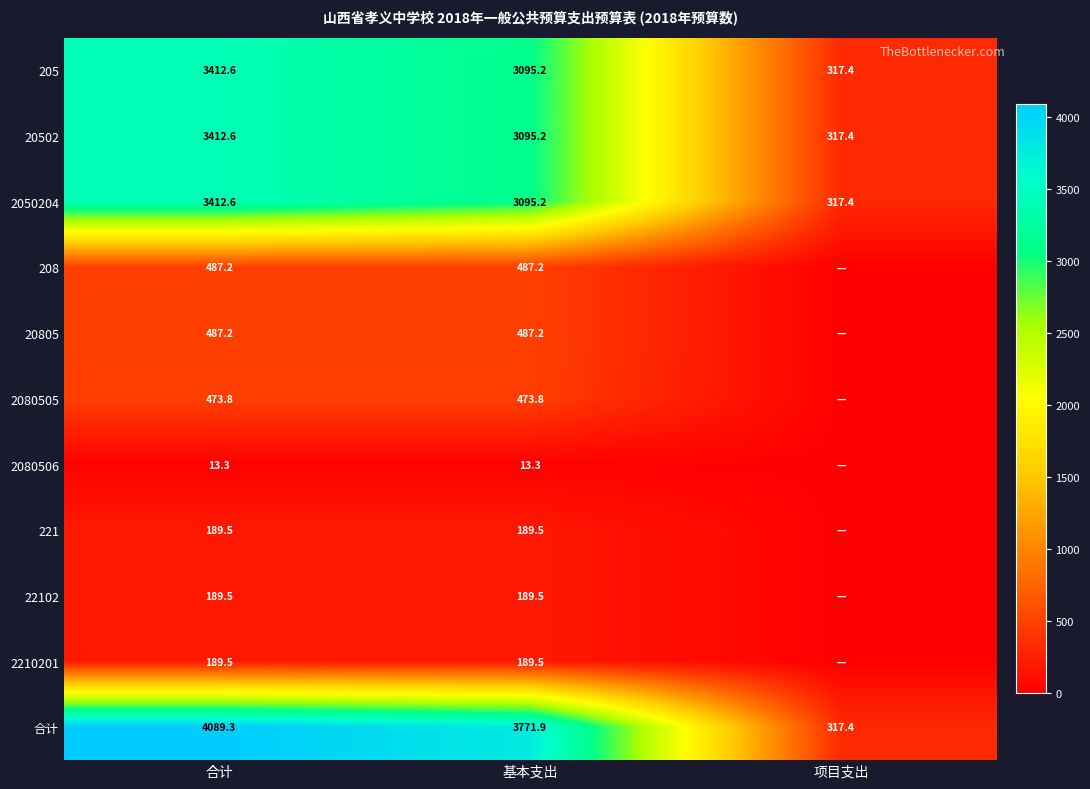

What is the total value across all series at 合计?

16357.1